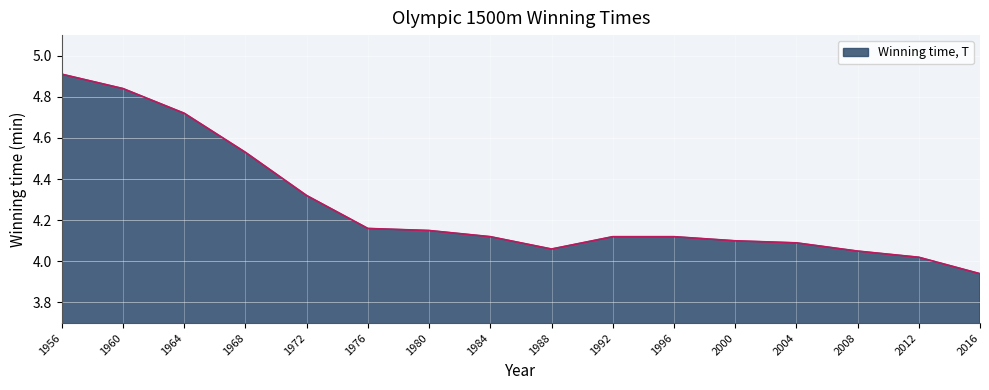

At which category does the chart reach its minimum across all series?

2016